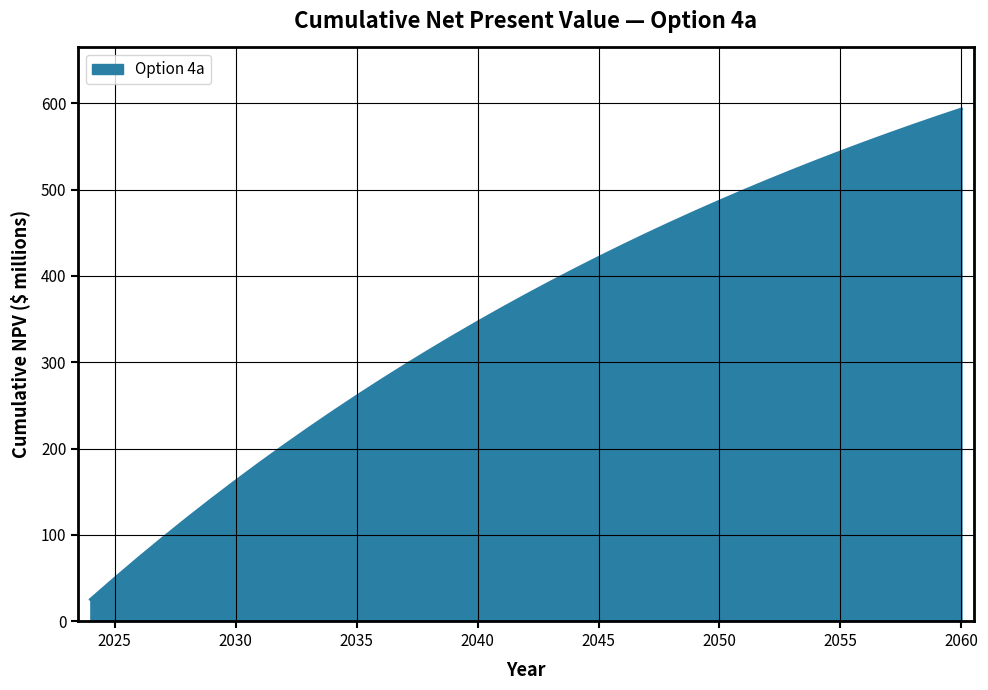

Does the chart display data point markers on the line(s)?

No